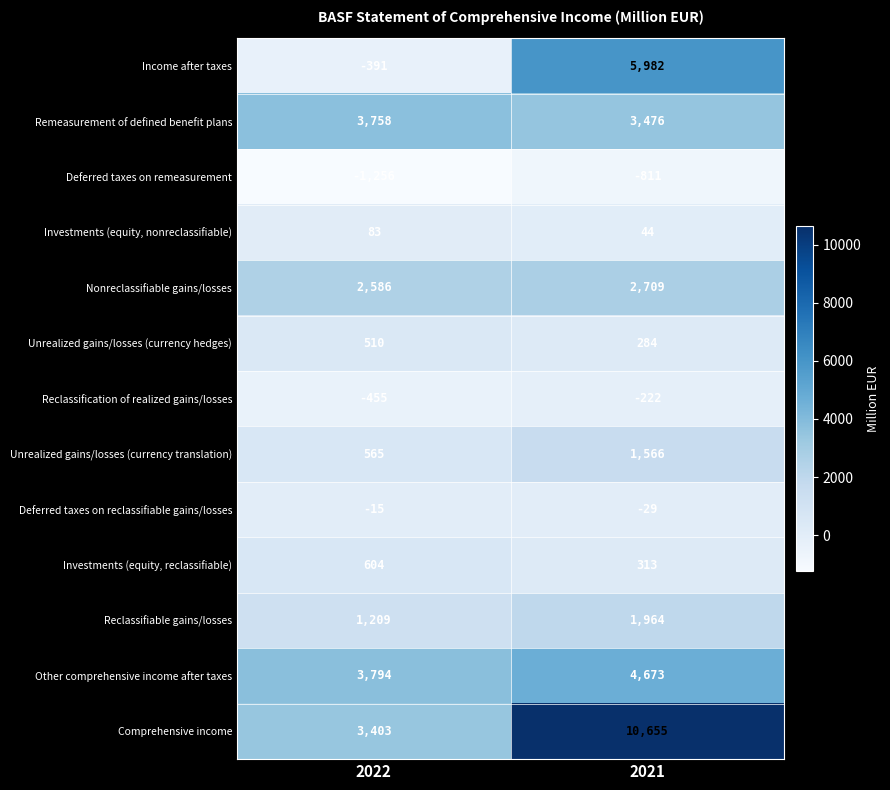

True or false: Other comprehensive income after taxes has a value of 3794 at 2022.

True